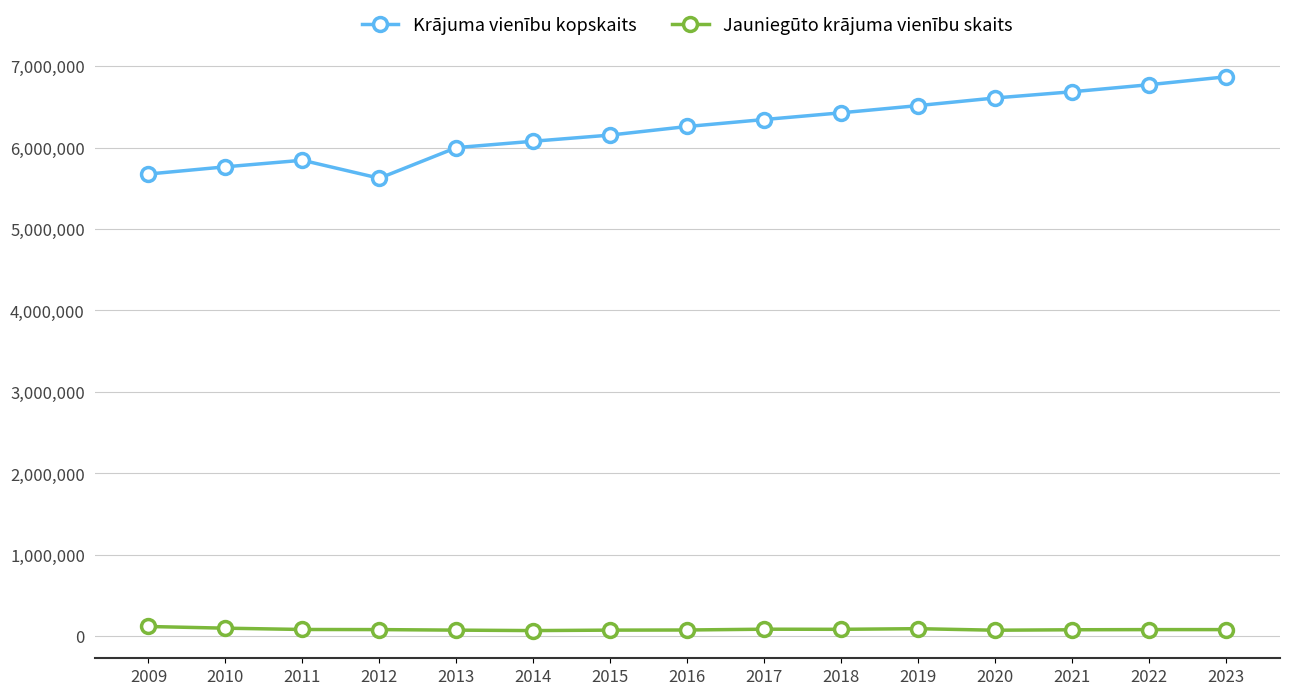

What is the value of the Krājuma vienību kopskaits point at the 5th from the left?

6000270